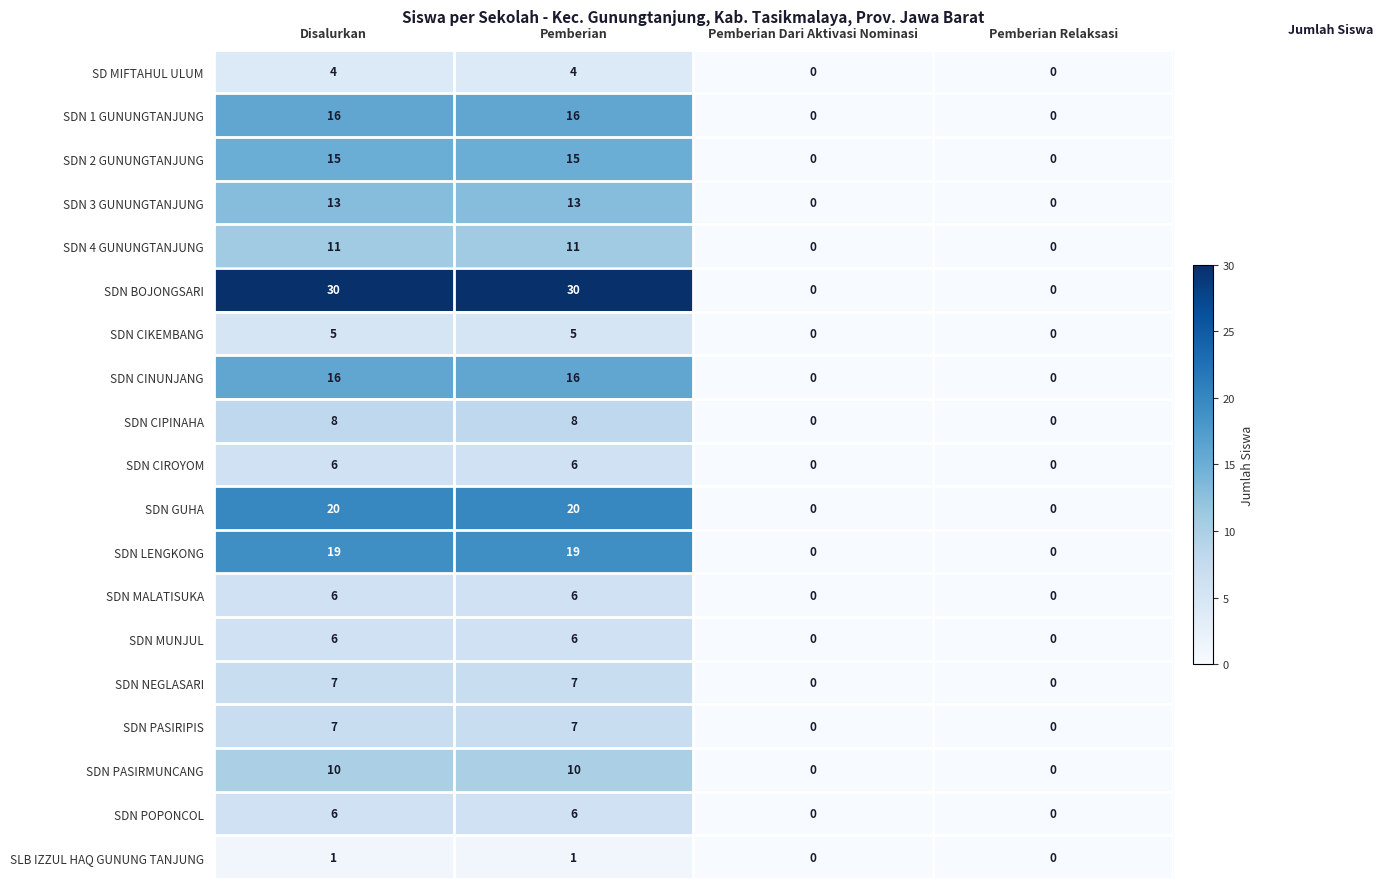

Is the value of SDN POPONCOL at Pemberian Relaksasi greater than the value of SDN BOJONGSARI at Disalurkan?

No